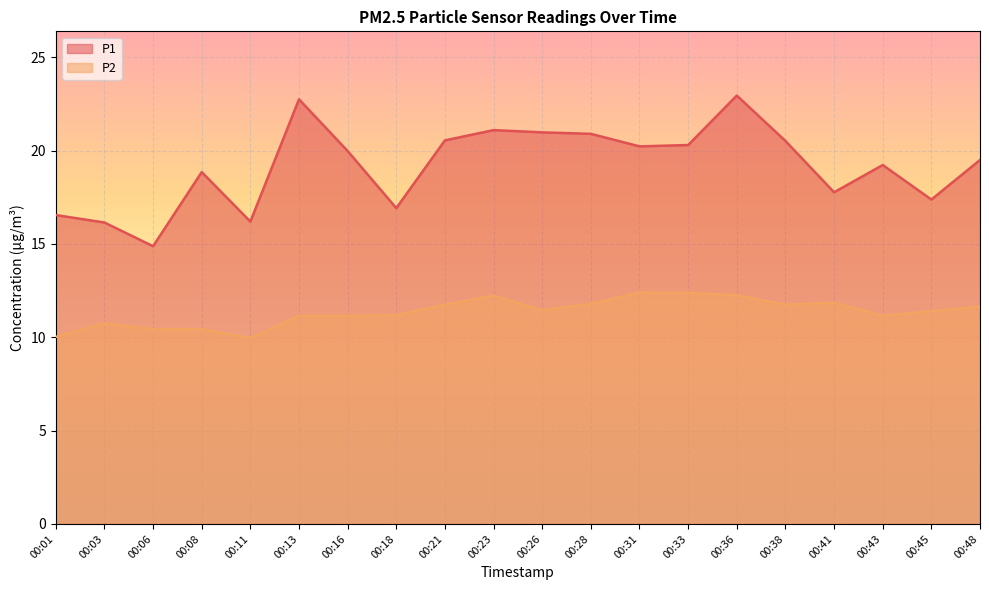

True or false: P2 and P1 cross at least once.

False